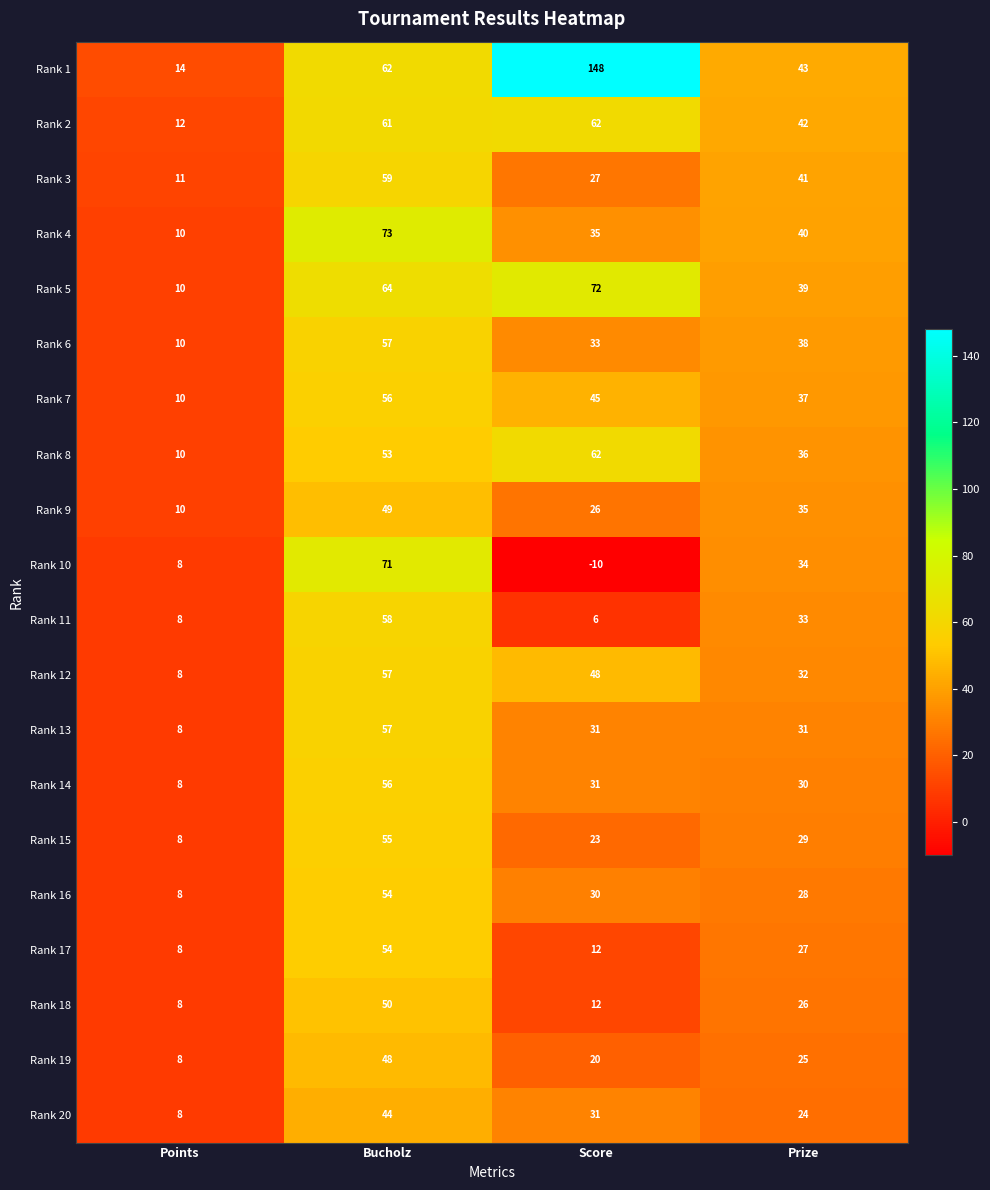

At which label is Rank 12 closest to 32?

Prize